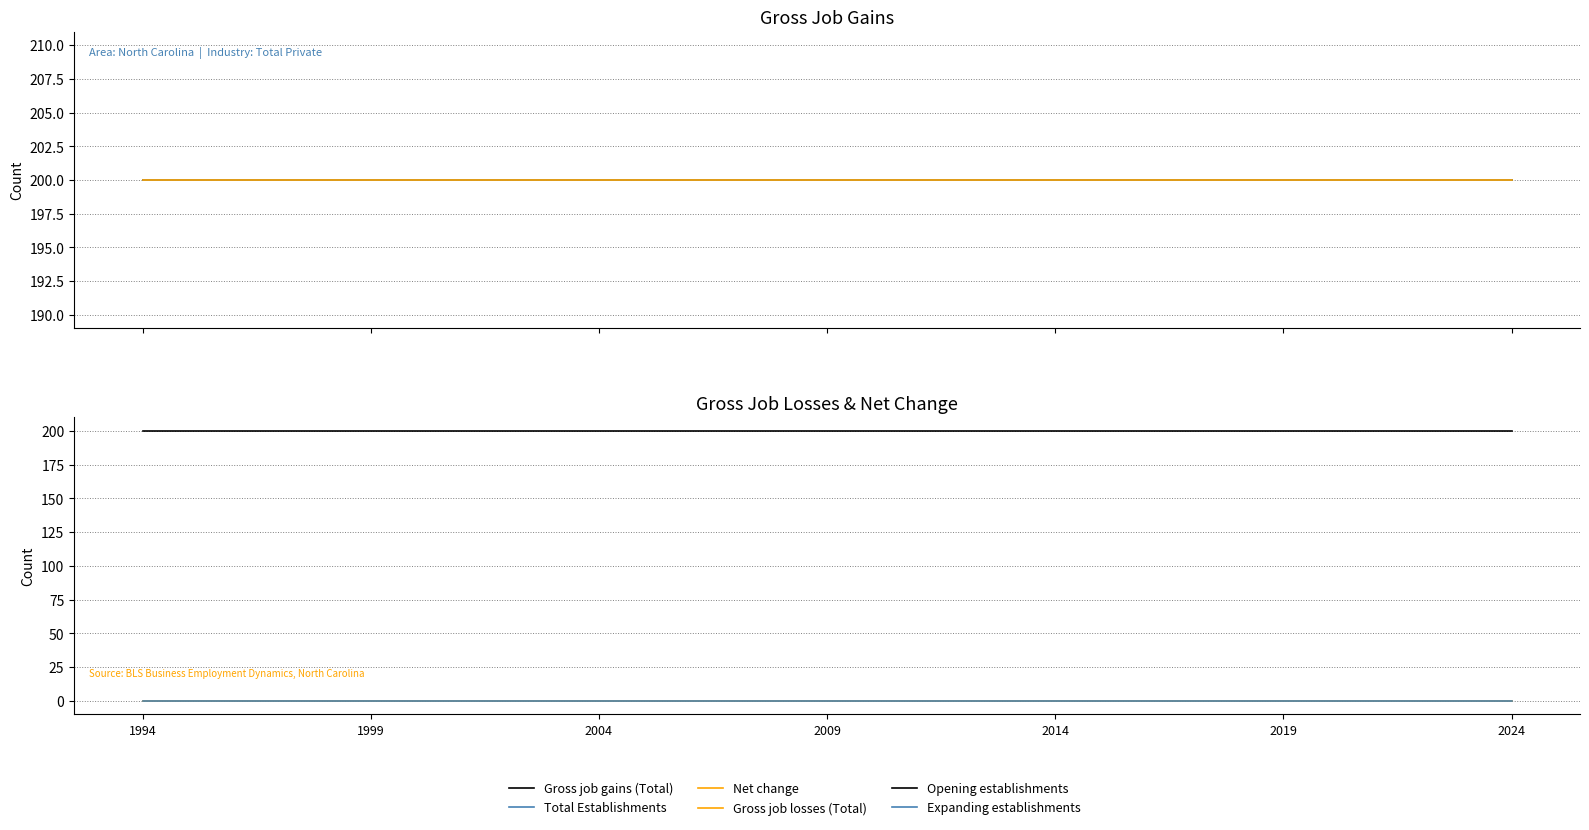

List the series in order of their peak value, highest first.

Gross job gains (Total), Total Establishments, Net change, Opening establishments, Gross job losses (Total), Expanding establishments